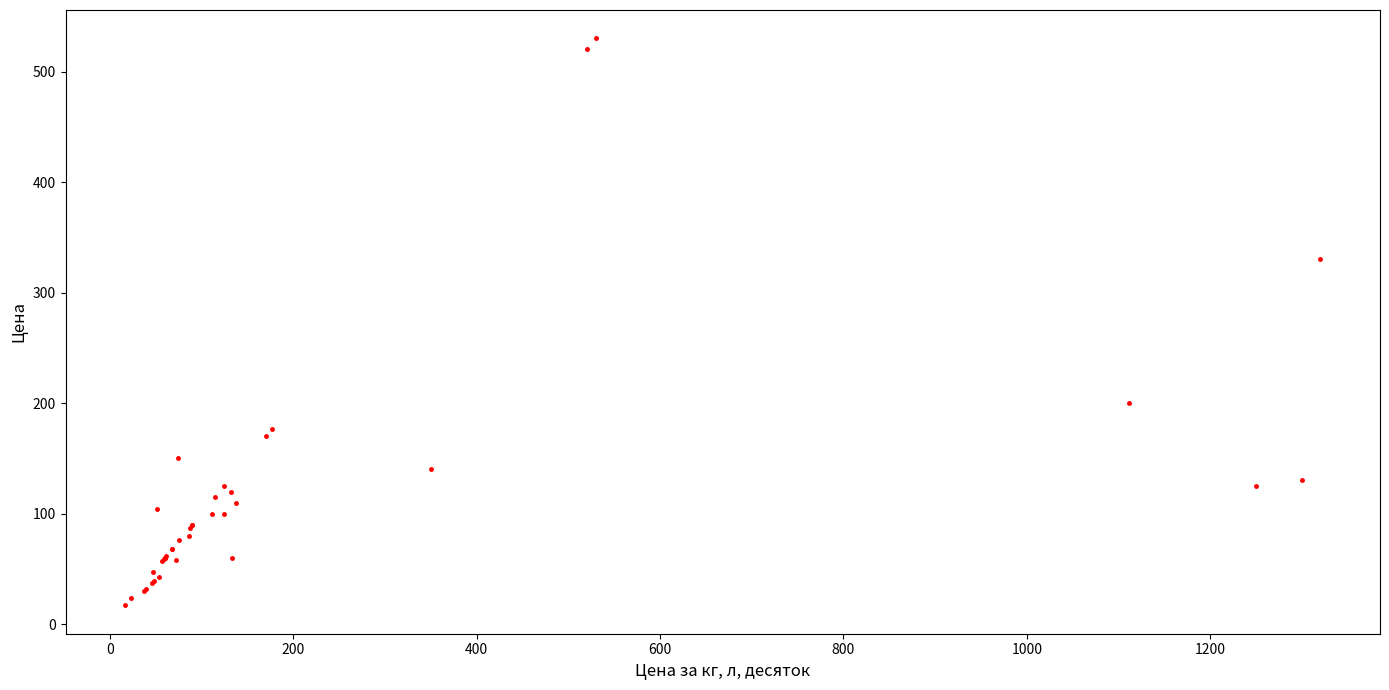

What Y value in the scatter plot is closest to 273?

330.0